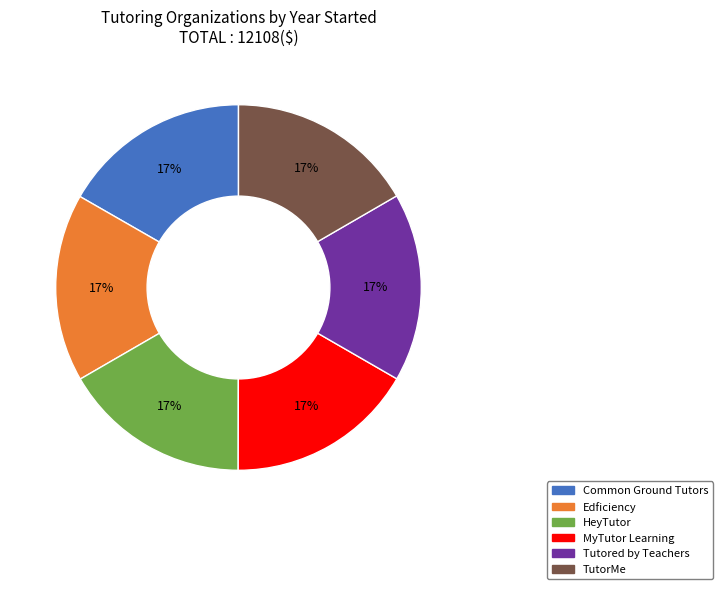

To the nearest percent, what is the combined percentage of MyTutor Learning and TutorMe?

33%